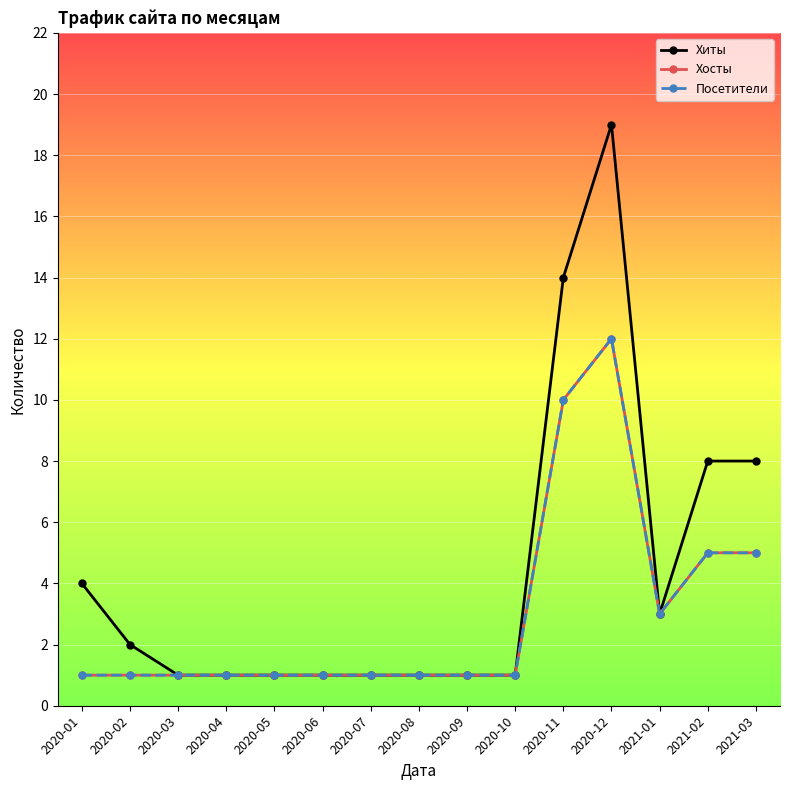

Does the chart have visible grid lines?

Yes